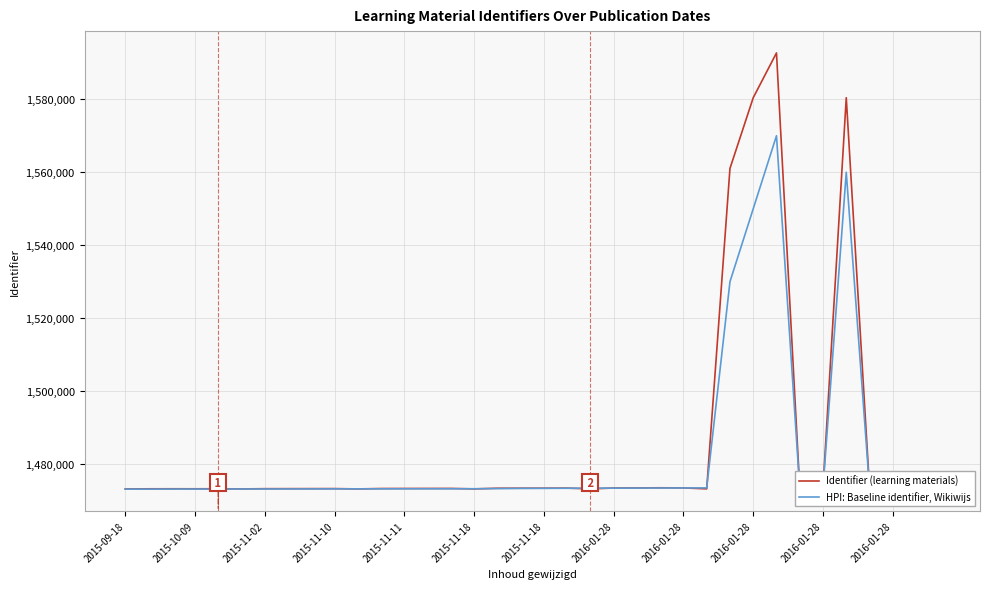

Rank the series by their maximum value, from highest to lowest.

Identifier (learning materials), HPI: Baseline identifier, Wikiwijs